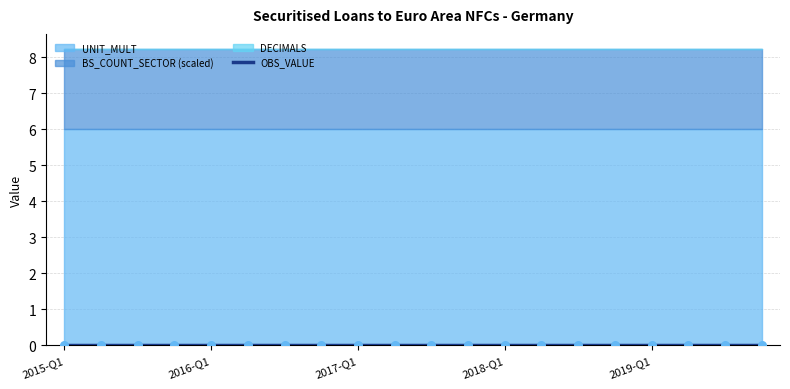

What are all the series names shown in the legend?

OBS_VALUE, DECIMALS, UNIT_MULT, BS_COUNT_SECTOR